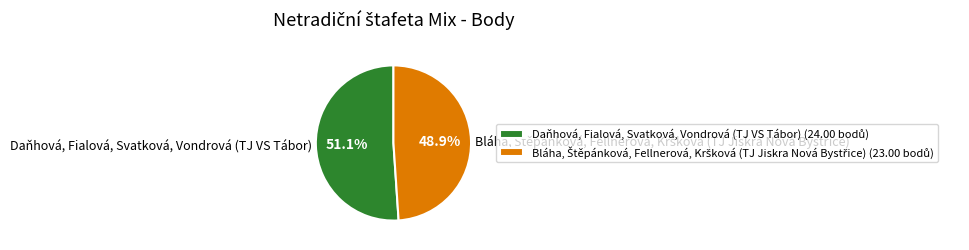

What portion of the pie excludes Daňhová, Fialová, Svatková, Vondrová (TJ VS Tábor)?

48.9%